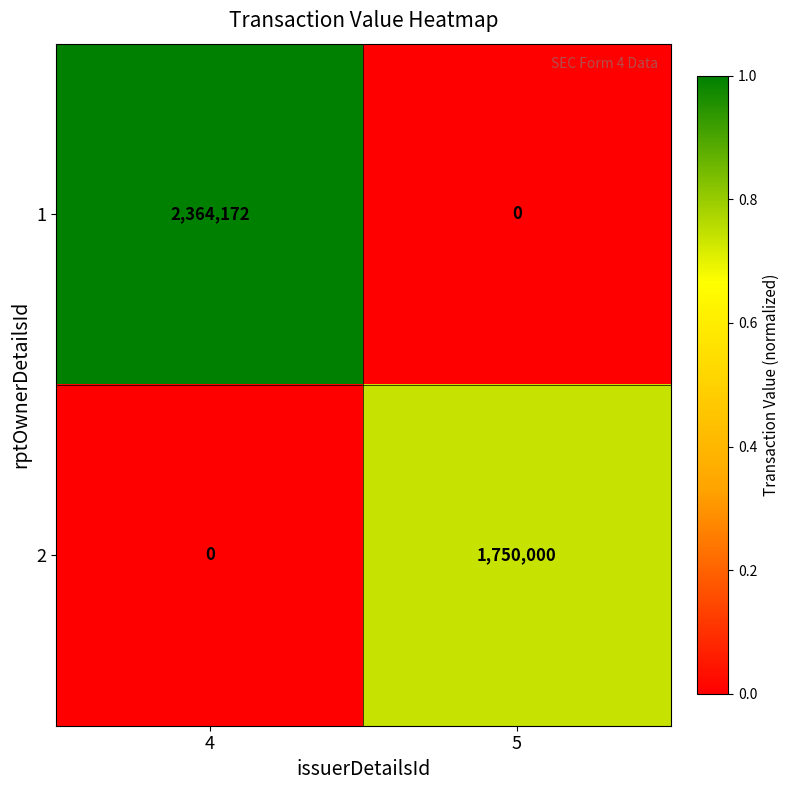

What is the sum of the 1 values at 4 and 5?

2364172